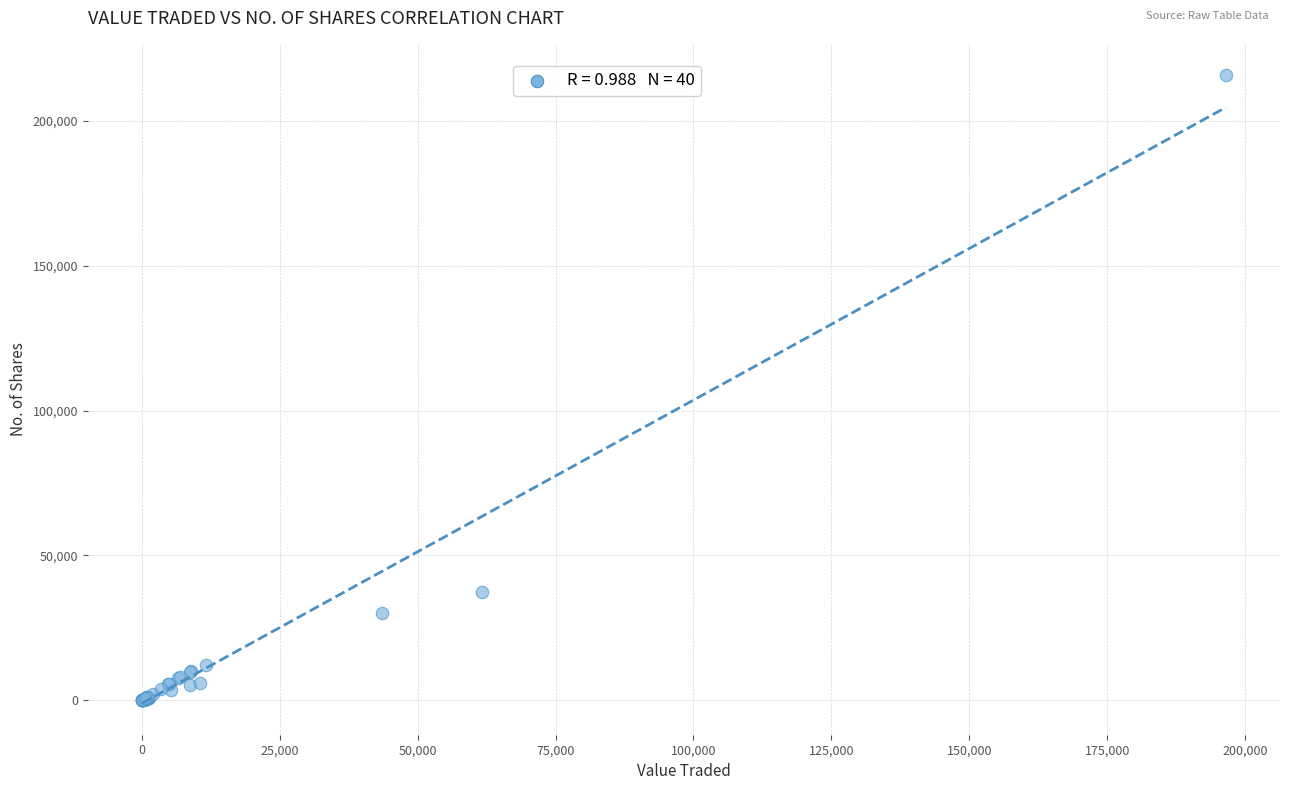

What Y value in the scatter plot is closest to 107972?

37366